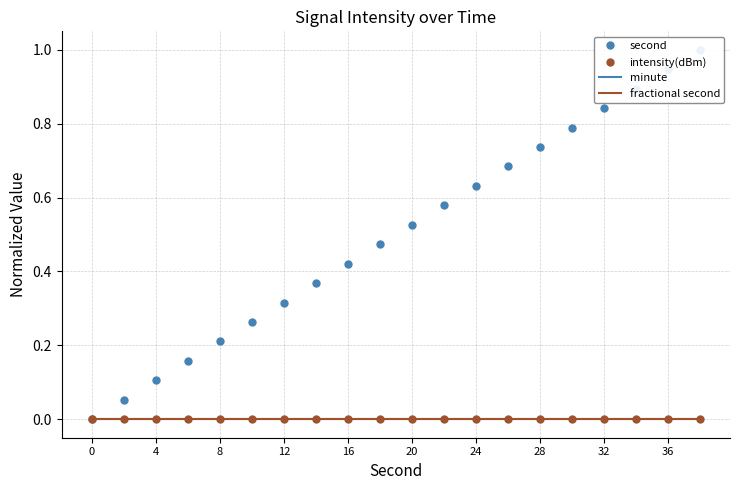

How many categories are shown in the chart?

20